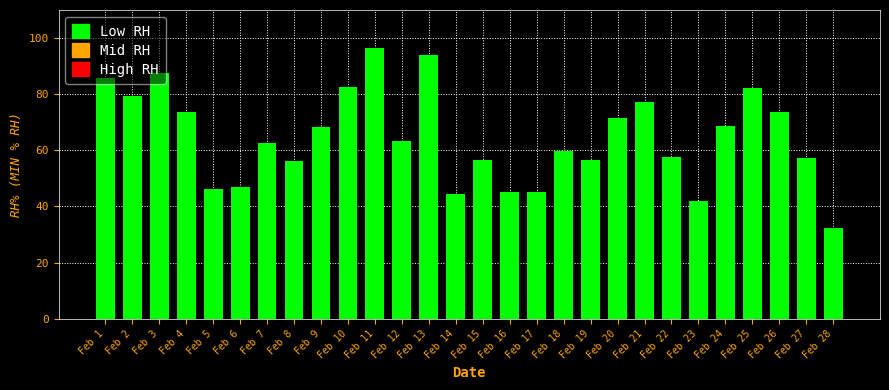

Is it true that the value at Feb 23 is 42.0?

True